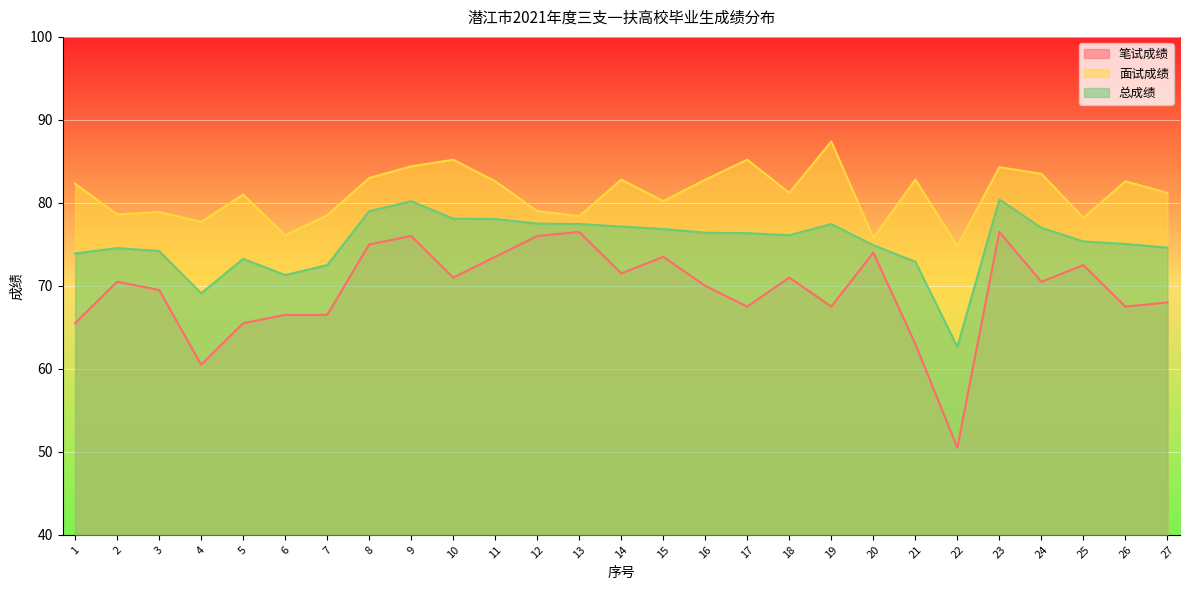

Which series has the widest spread of values?

笔试成绩